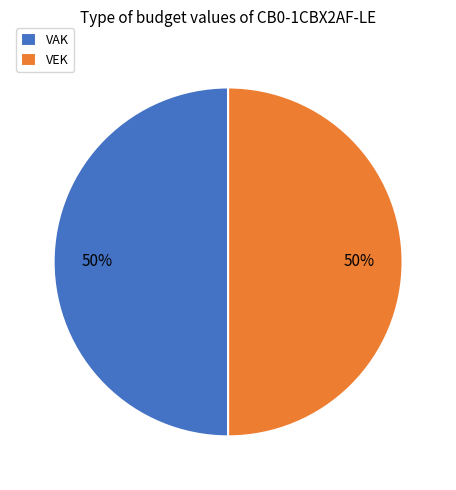

To the nearest percent, what percentage of the pie is VEK?

50%